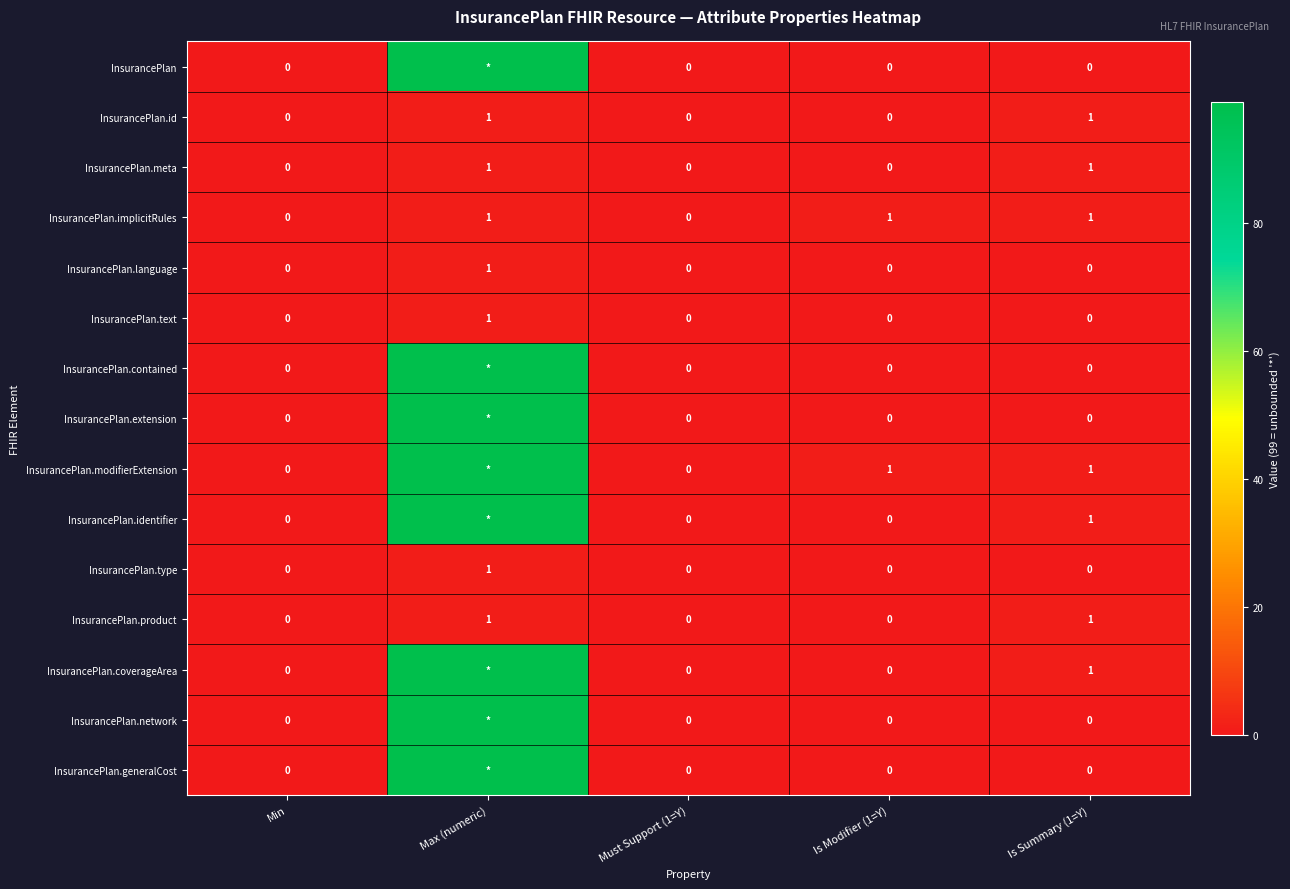

What is the maximum value shown in the chart?

99